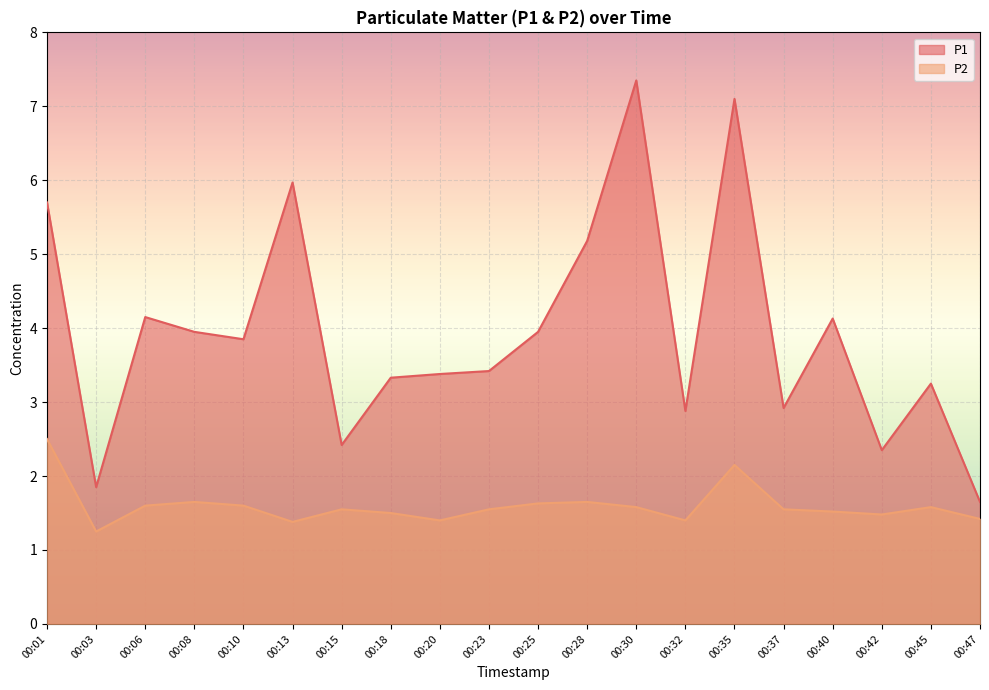

What is the value of the P2 point at the 2nd from the left?

1.2